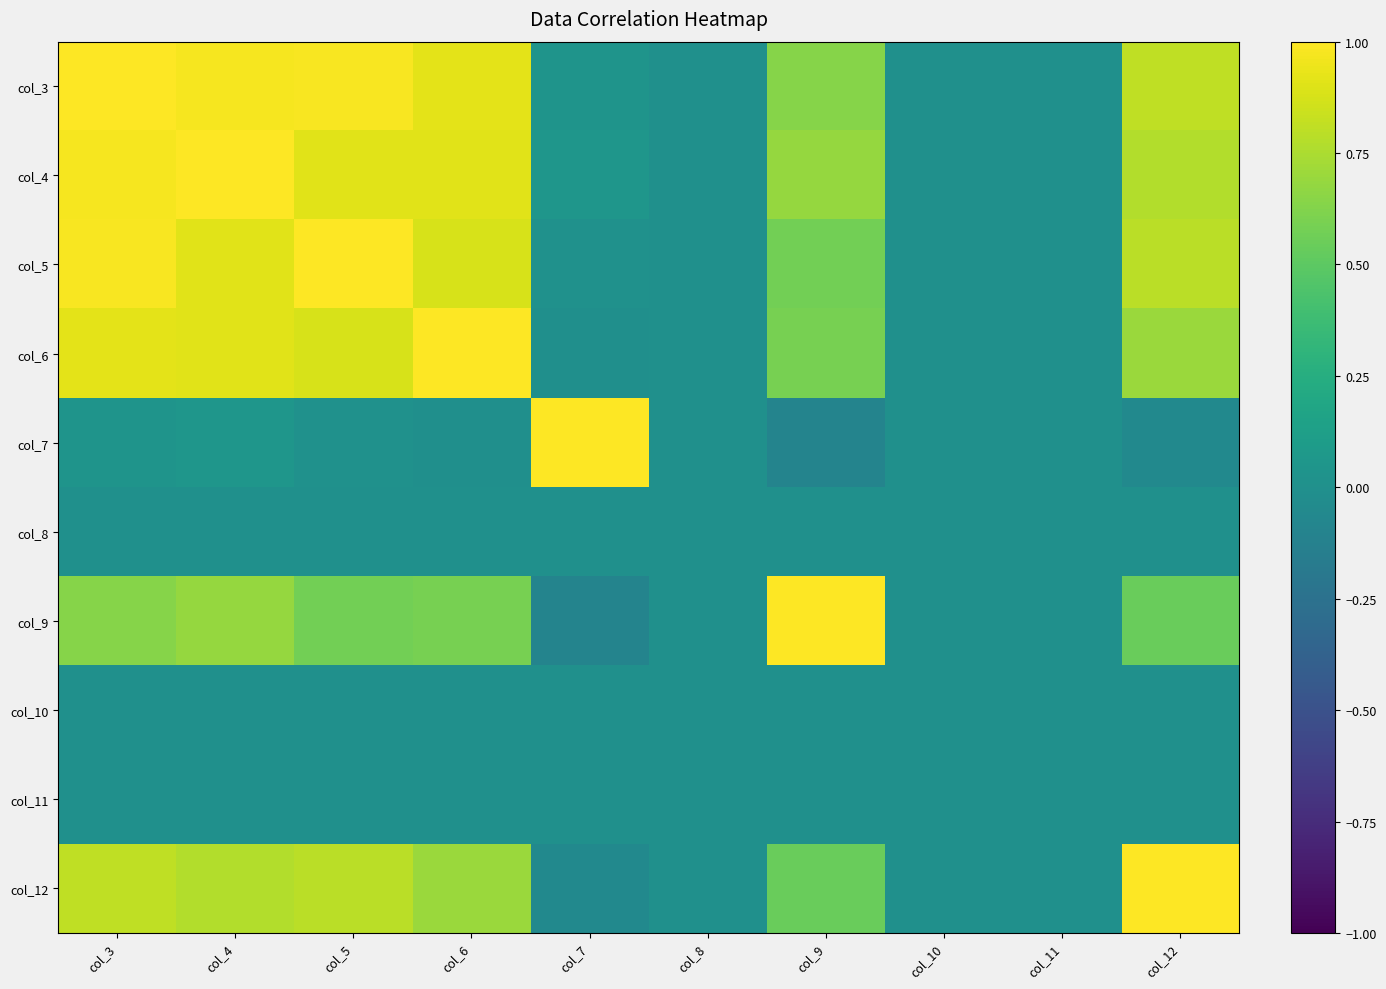

Between col_4 and col_8, which is larger?

col_4